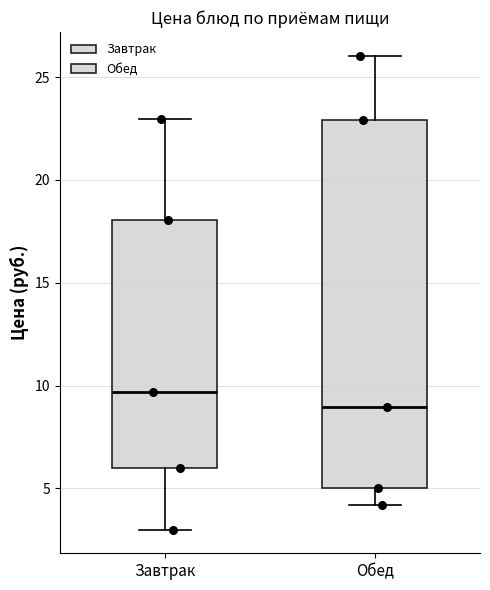

Reading left to right, transcribe this box plot: for each box, give where its median line is, the range the box spans, and where its two whiskers end, as read against the y-axis. The values are not printed on the chart, so give them approximately, as read against the axis.

Завтрак: median 9.5, box 6.0 to 18.0, whiskers 3.0 to 23.0
Обед: median 9.0, box 5.0 to 23.0, whiskers 4.0 to 26.0